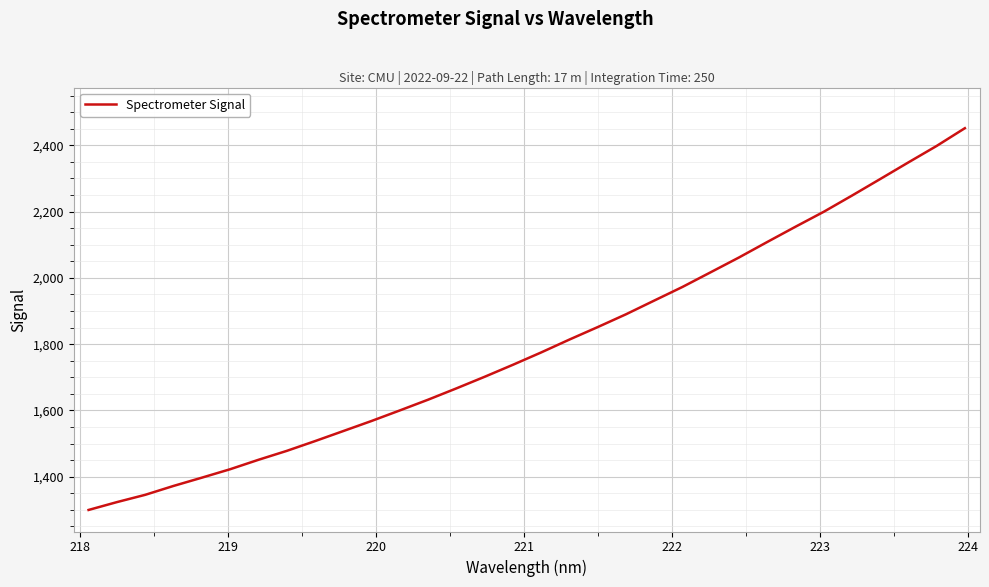

How many values exceed 1774?

16